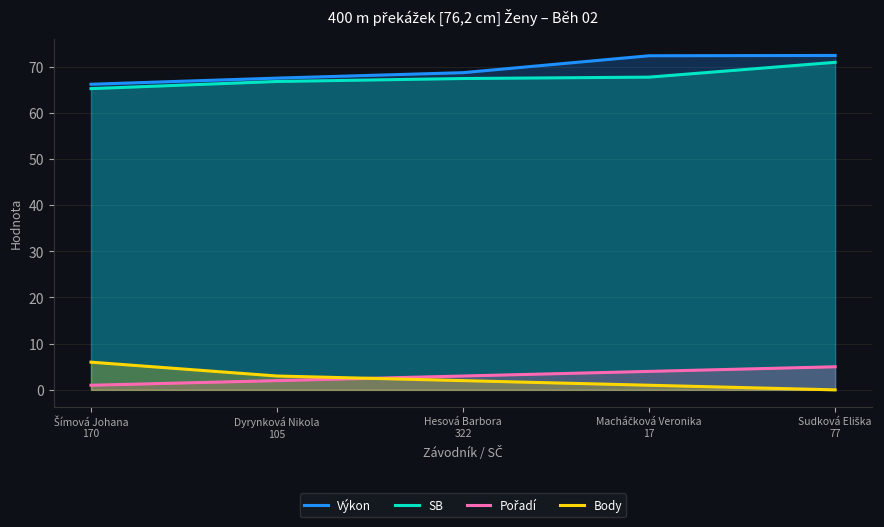

The value of Body at Sudková Eliška
77 is 0.0. True or false?

True